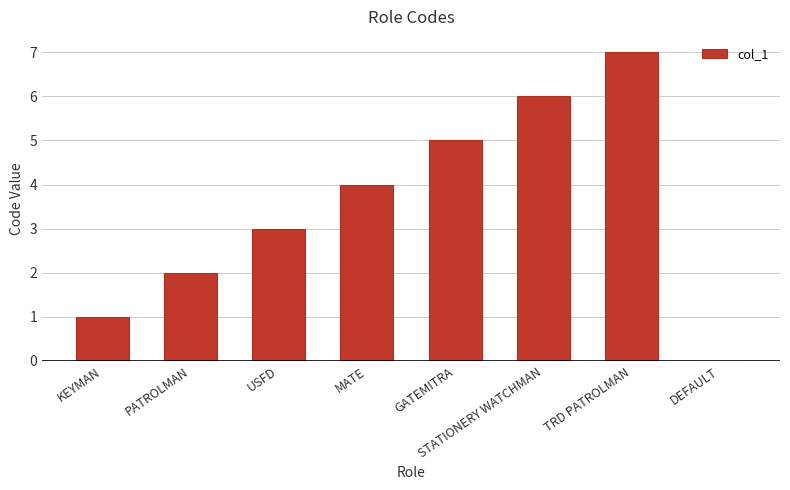

Count the number of categories in the chart.

8